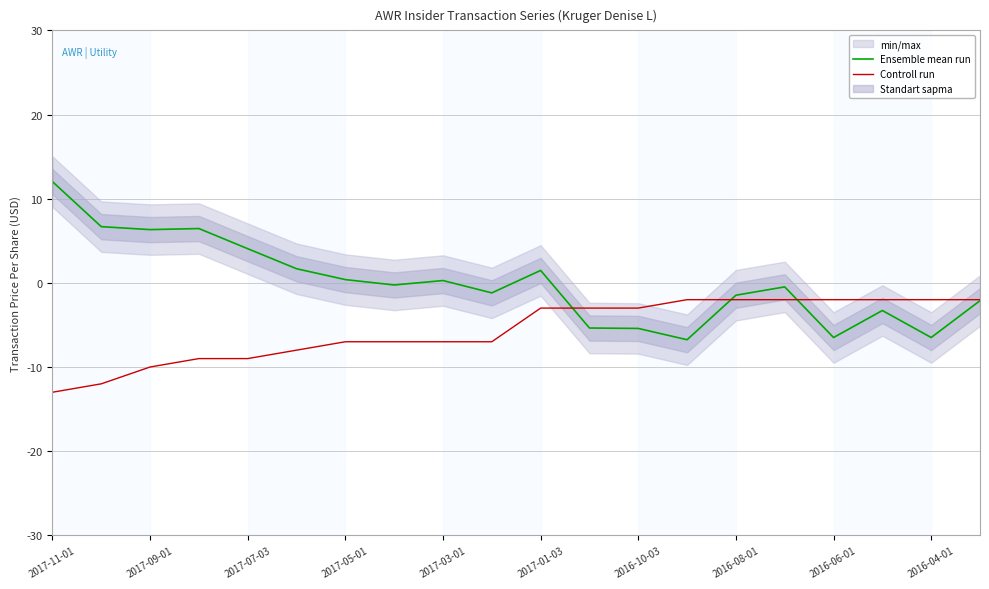

What is the maximum value for Ensemble mean run?

12.0